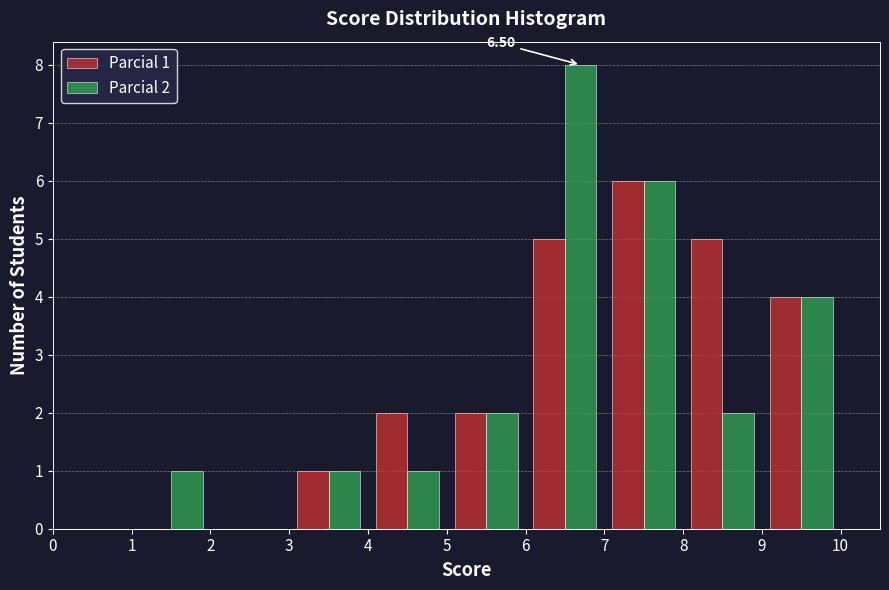

In the Parcial 1 series, which range on the x-axis has the tallest bar?

7 to 8